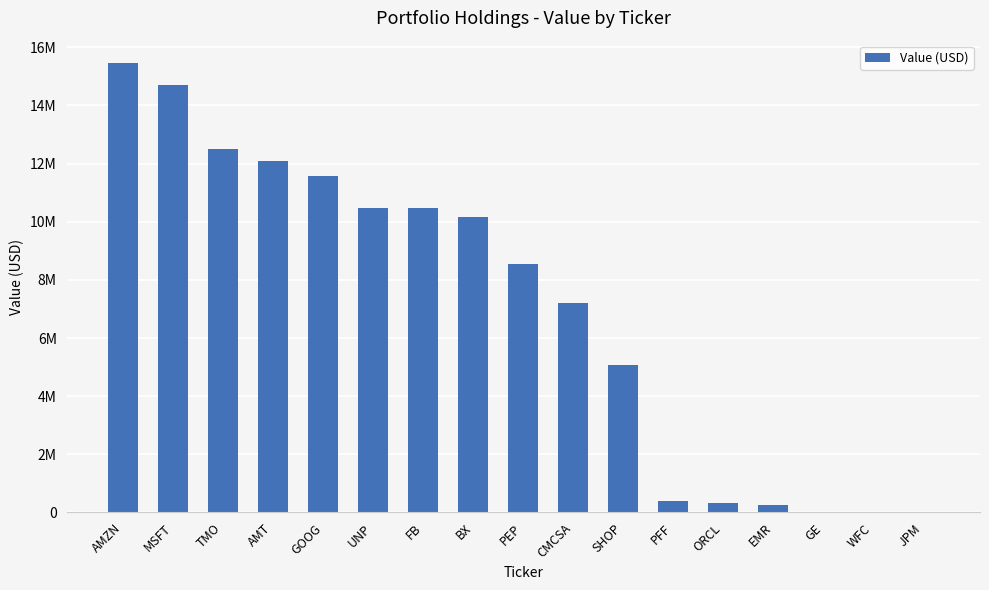

Count the number of values greater than 8542000.

8